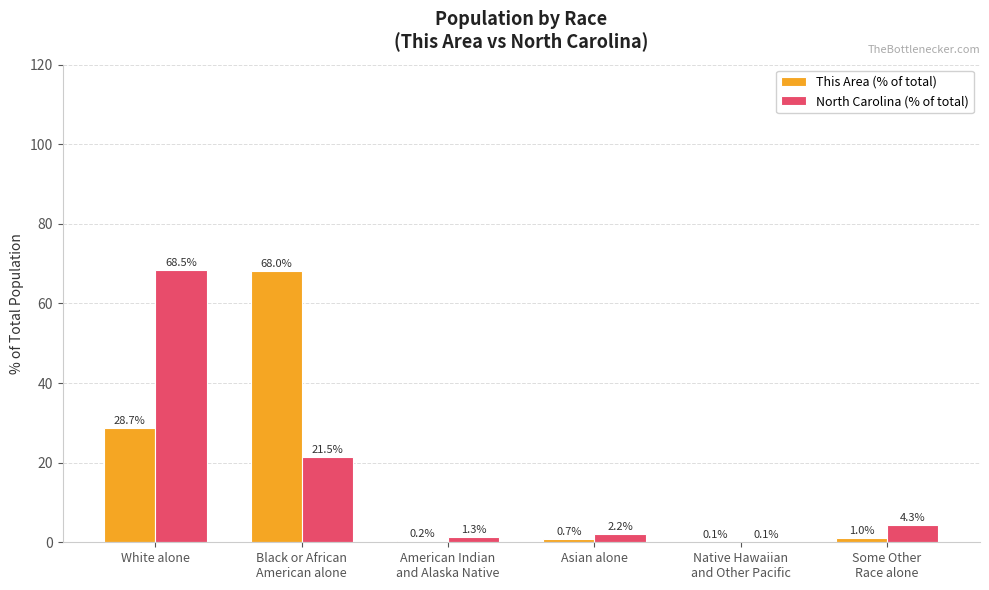

What value does the North Carolina (% of total) series have at Asian alone?

2.2